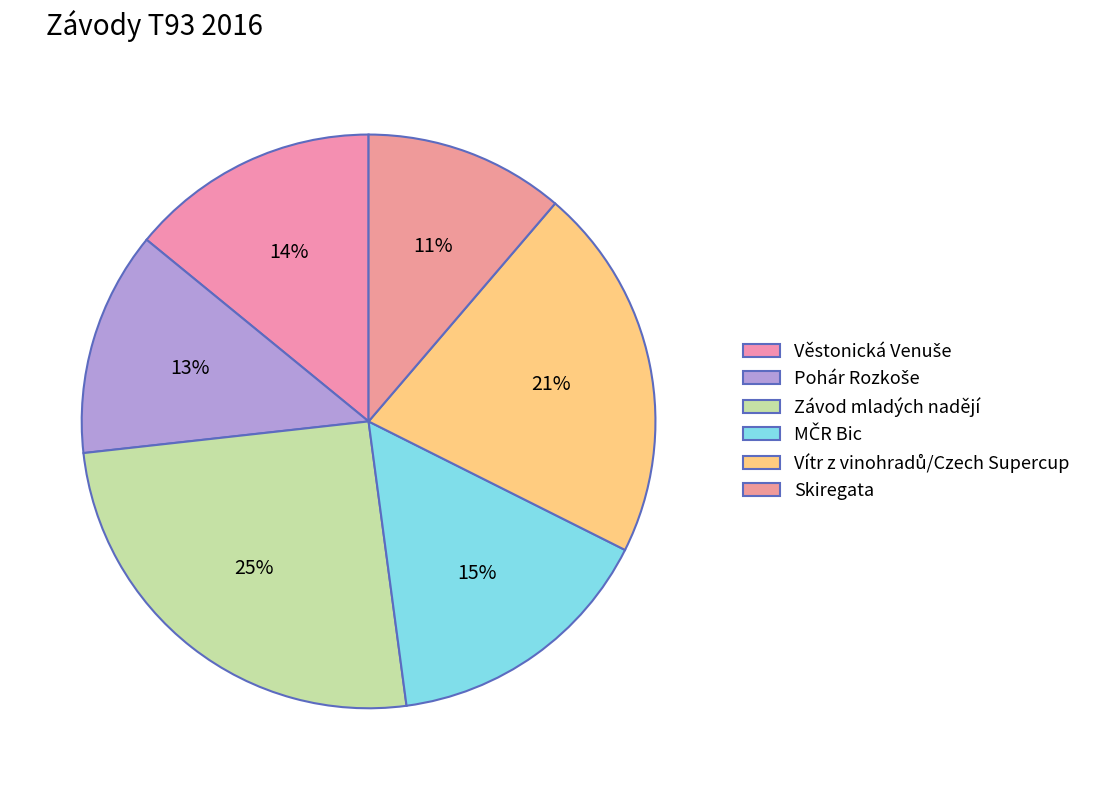

What percentage is NOT represented by Věstonická Venuše?

85.9%